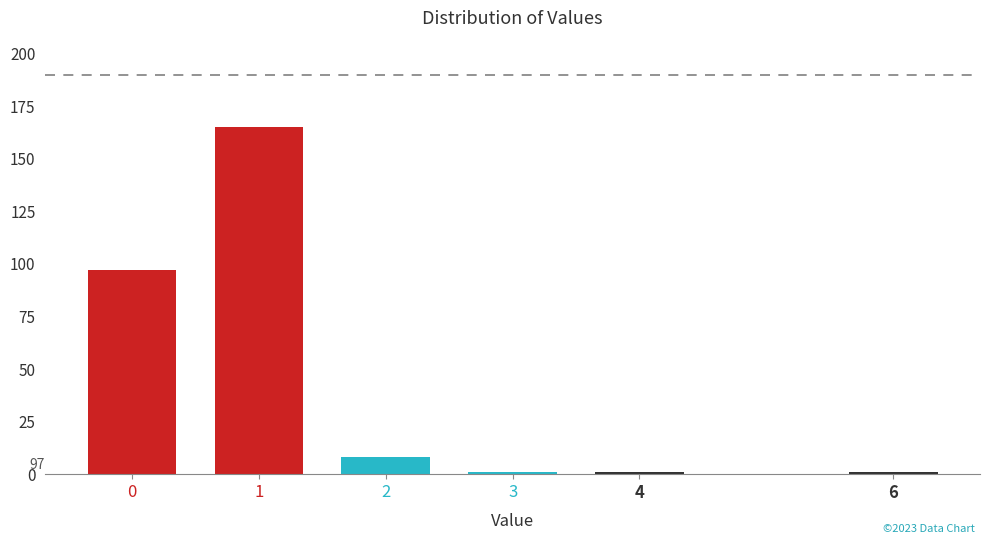

Reading right to left, transcribe all the data shown in this chart.

1	1	1	8	165	97